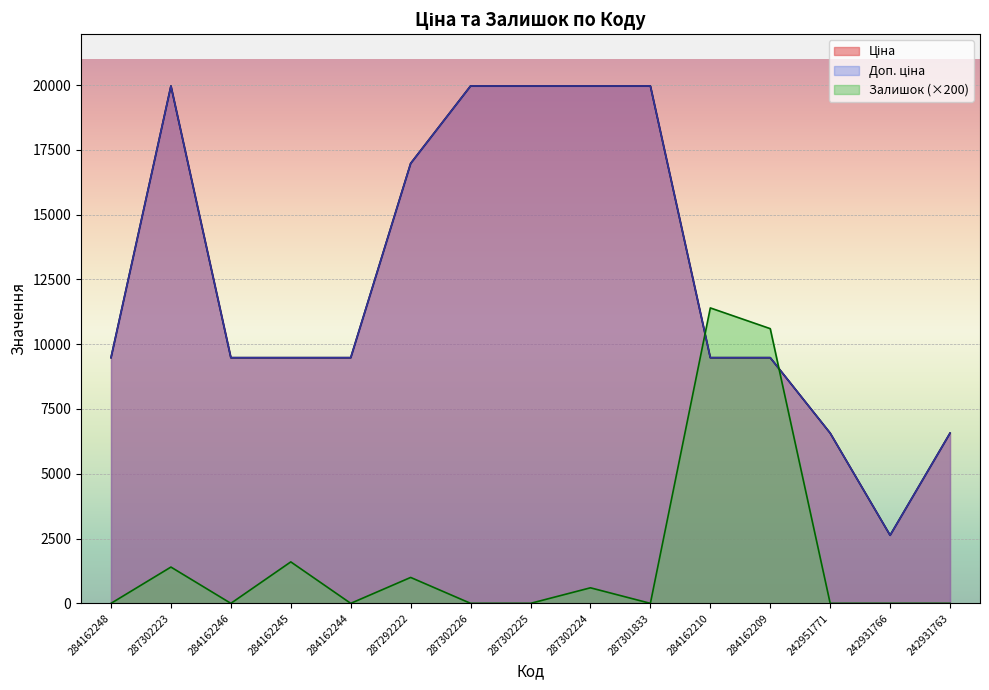

How many times do Залишок and Доп. ціна cross each other?

2